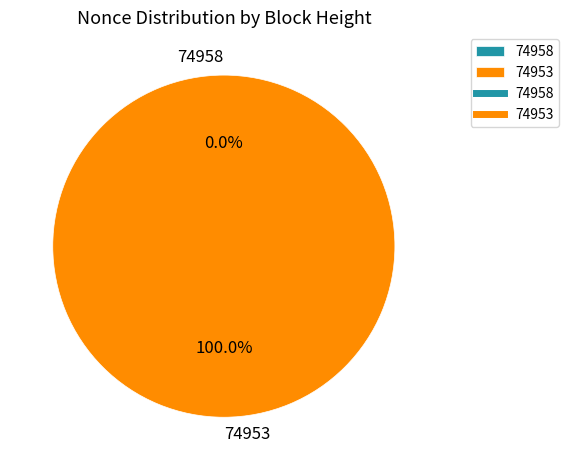

To the nearest percent, what percentage of the pie is 74953?

100%